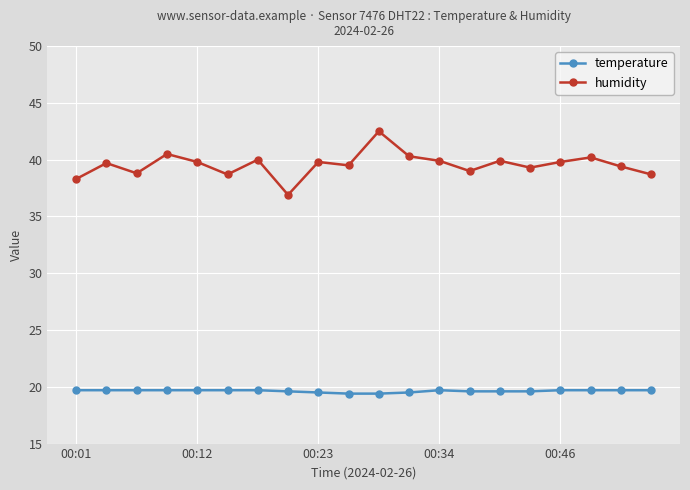

How many series are shown in this chart?

2